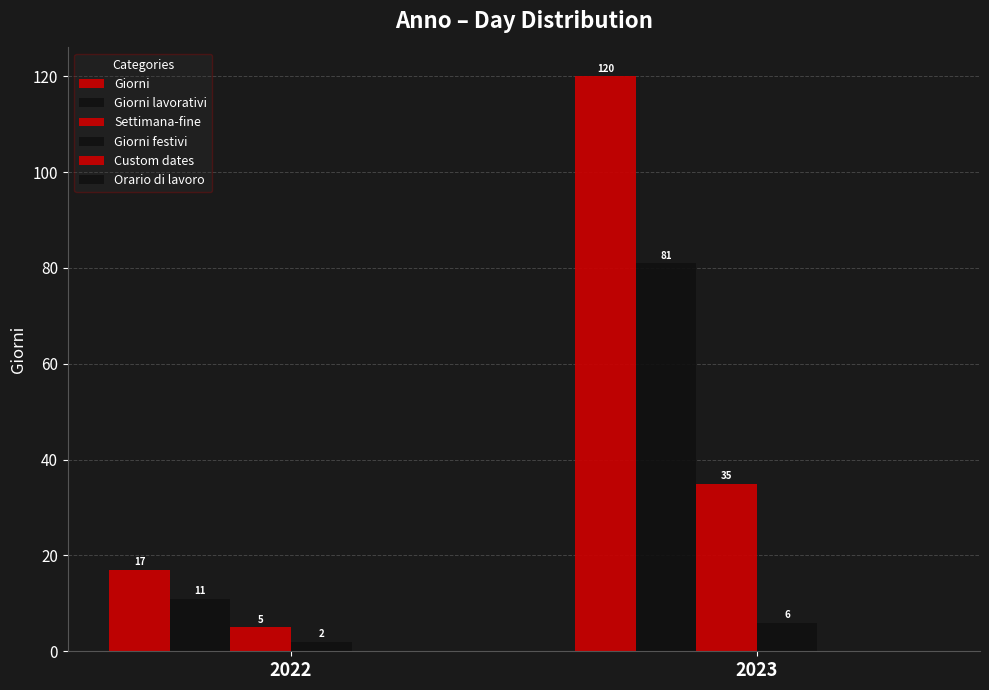

What is the difference between the Giorni values at 2023 and 2022?

103